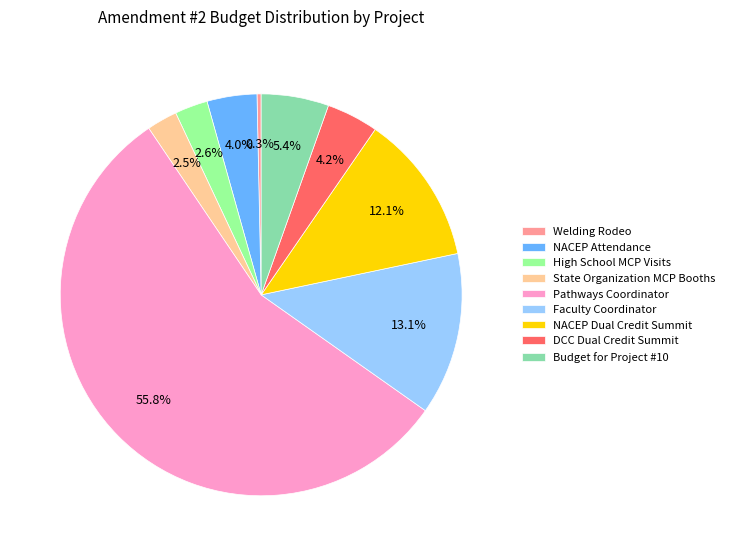

Which has a higher value, Budget for Project #10 or DCC Dual Credit Summit?

Budget for Project #10